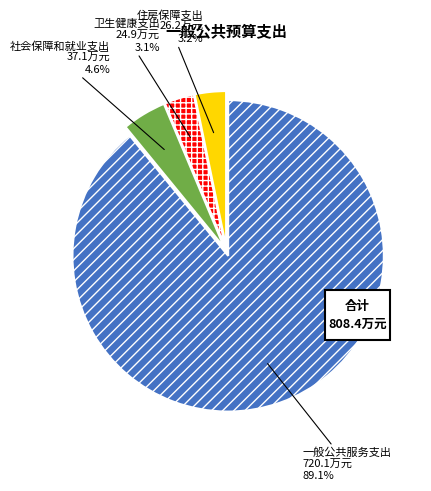

How many segments does this pie chart have?

4